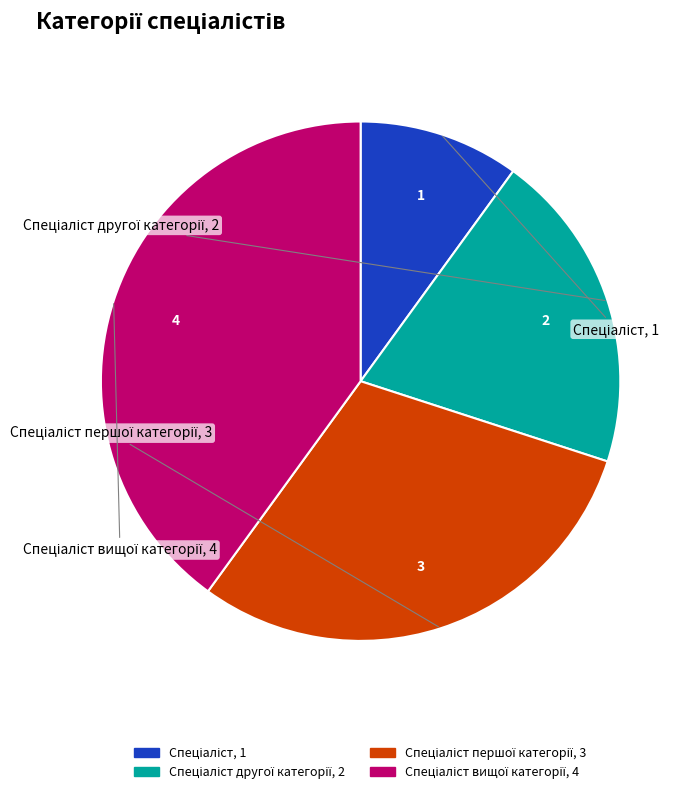

Is there a majority slice in this chart?

No